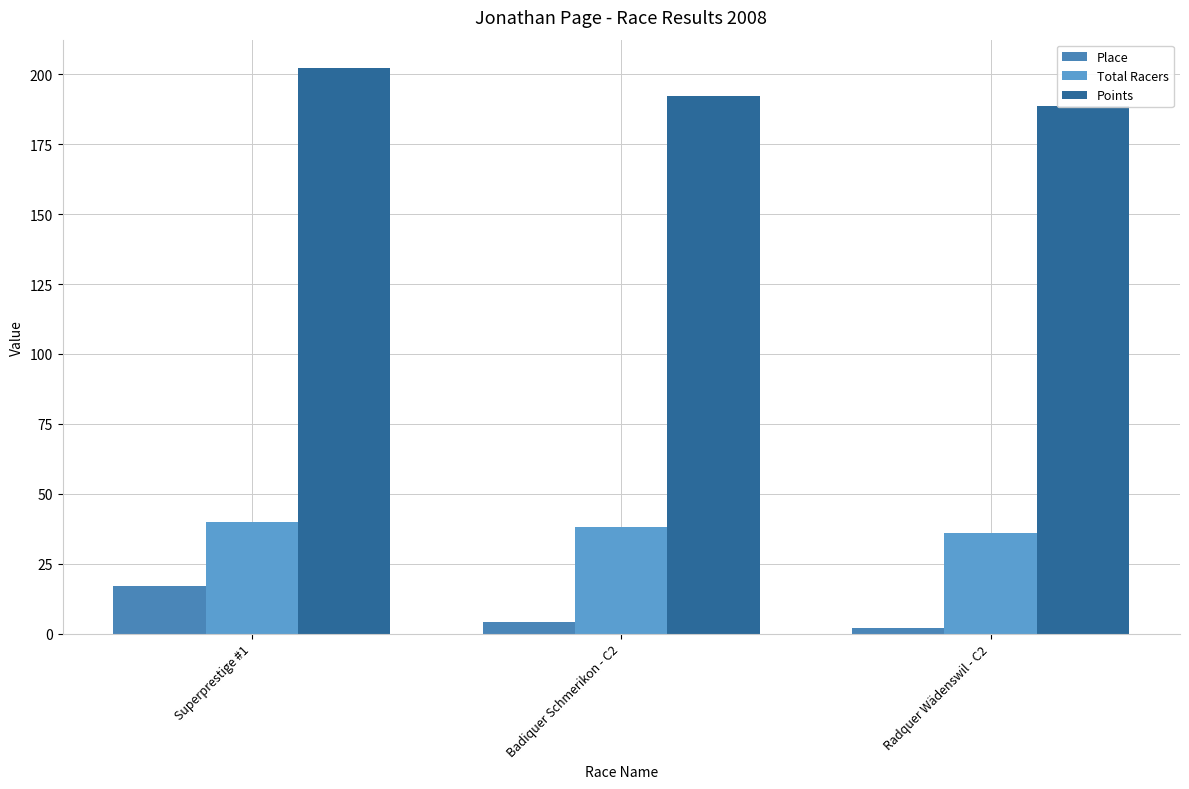

At Superprestige #1, list the series in order from largest to smallest.

Points, Total Racers, Place